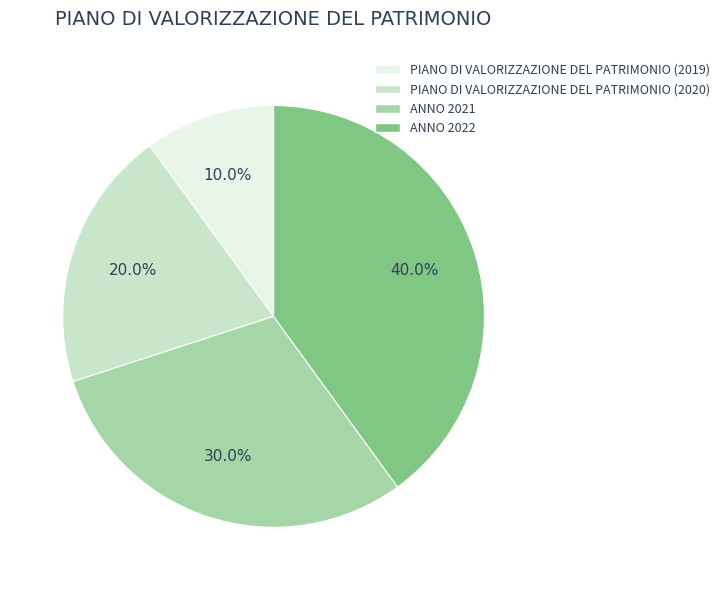

How many slices are in this pie chart?

4